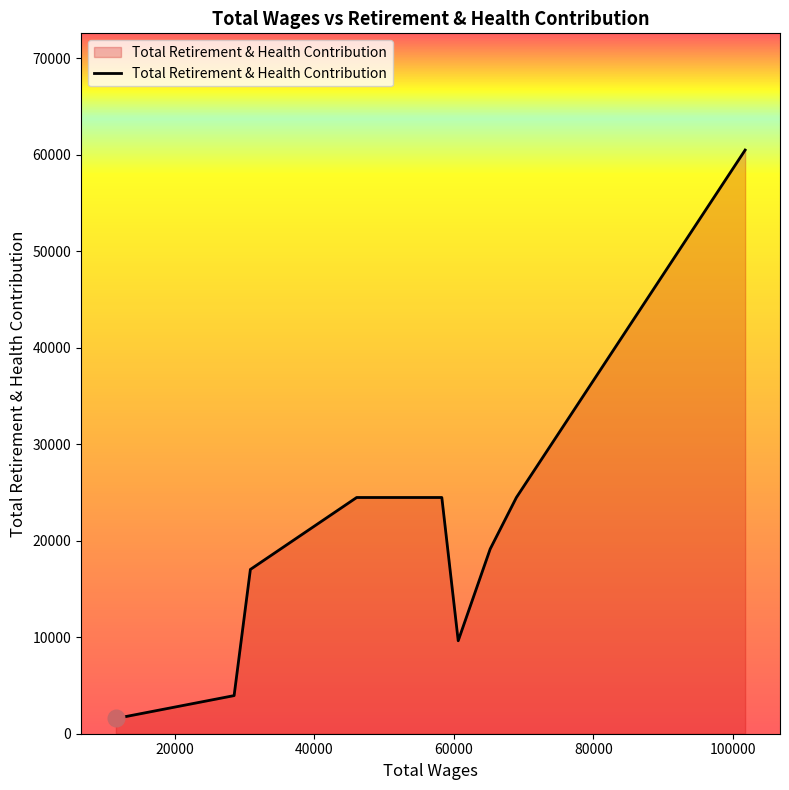

What is the difference between the second highest and second lowest values?

20537